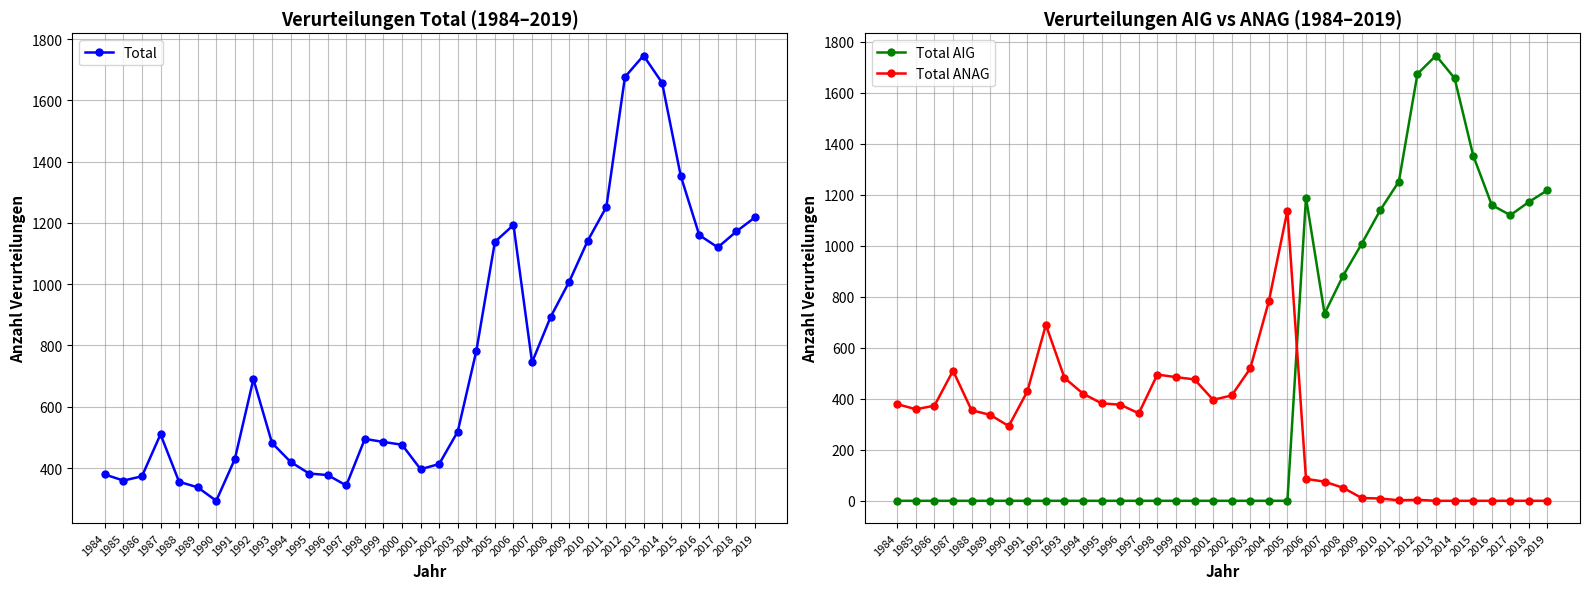

Where is the first local minimum for Total?

1985